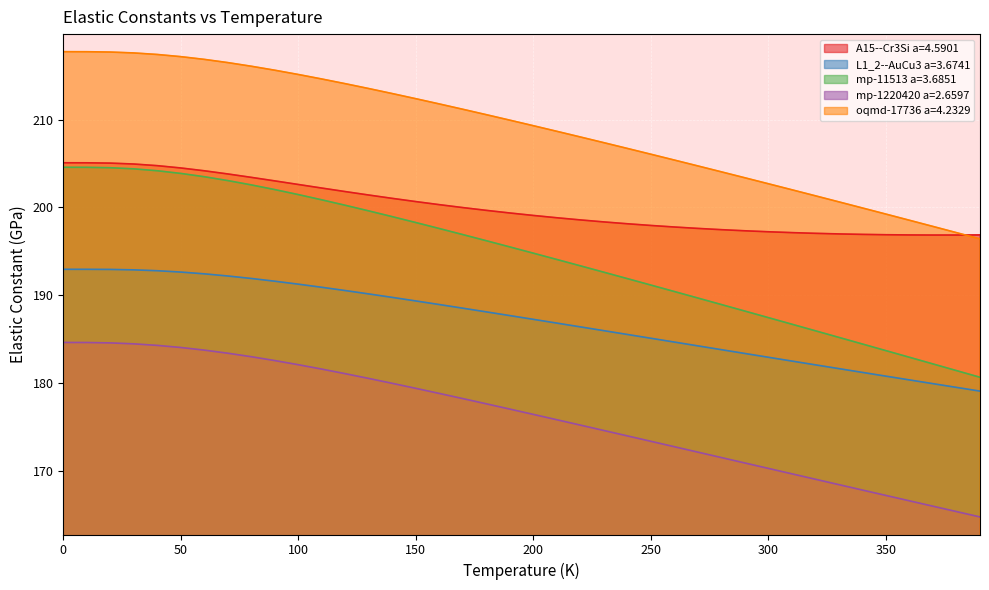

What are all the series names shown in the legend?

A15--Cr3Si a=4.5901, L1_2--AuCu3 a=3.6741, mp-11513 a=3.6851, mp-1220420 a=2.6597, oqmd-17736 a=4.2329